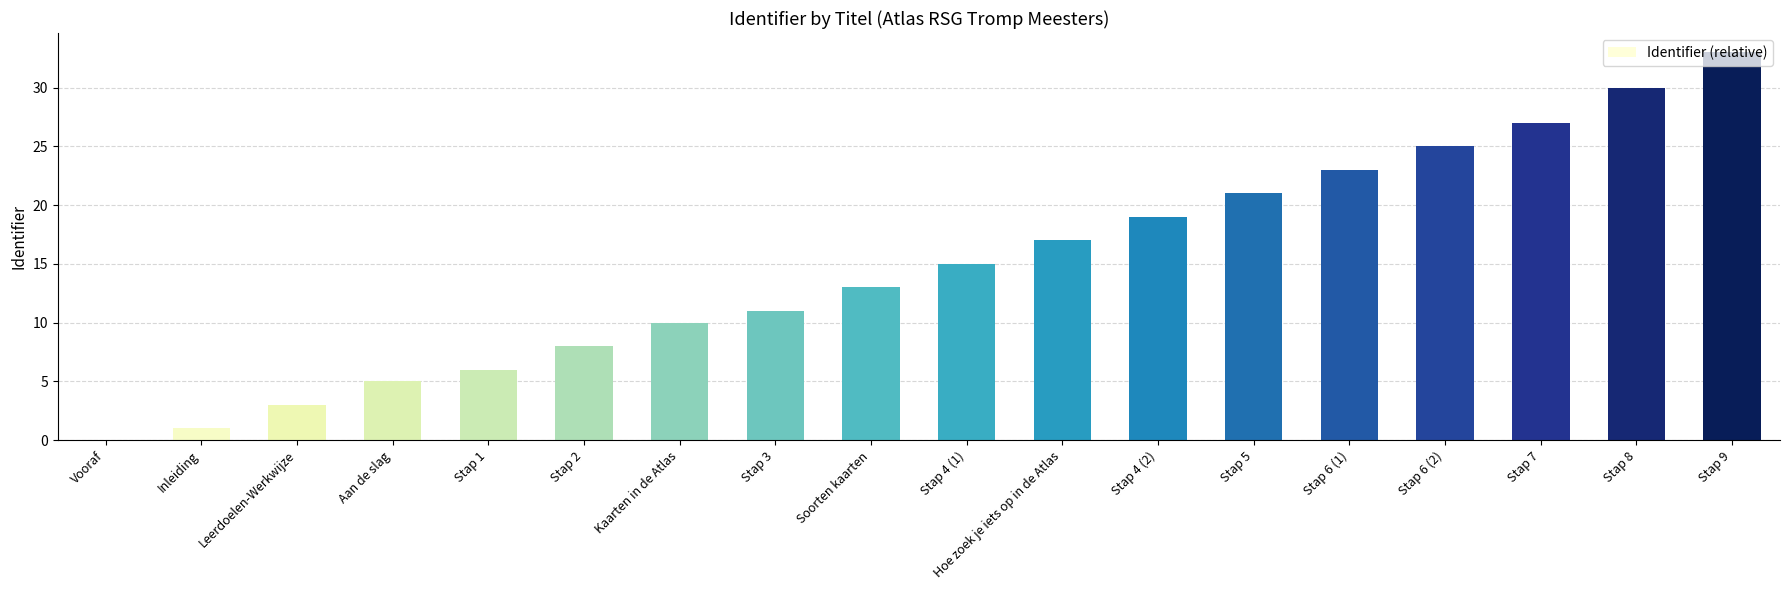

What is the maximum value shown in the chart?

33